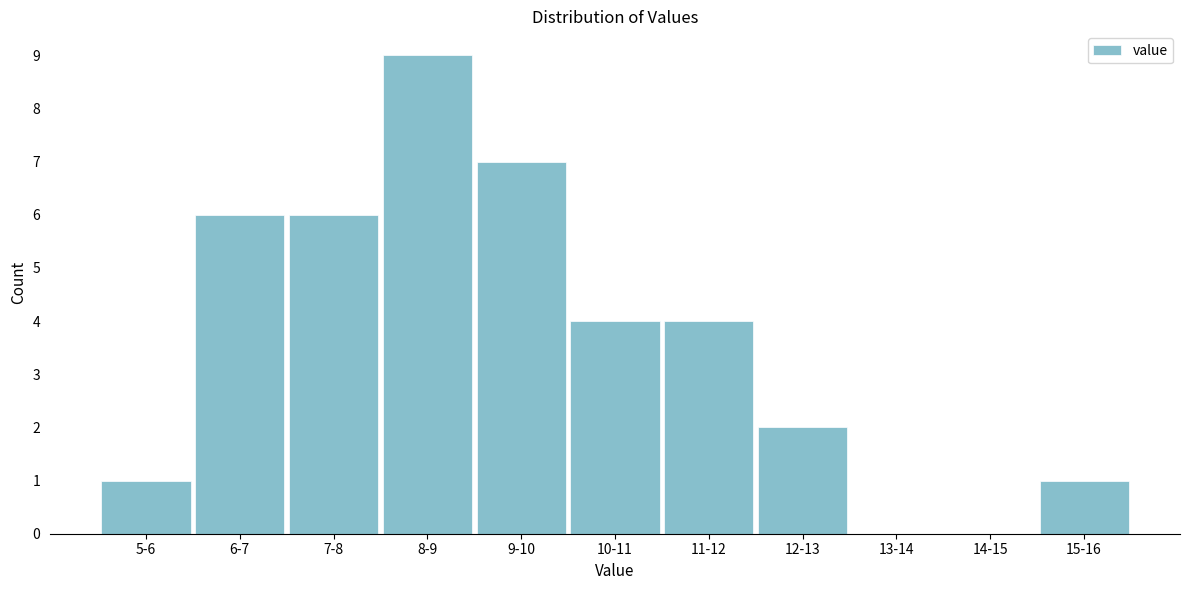

Reading left to right, transcribe all the data shown in this chart.

5-6=1	6-7=6	7-8=6	8-9=9	9-10=7	10-11=4	11-12=4	12-13=2	13-14=0	14-15=0	15-16=1